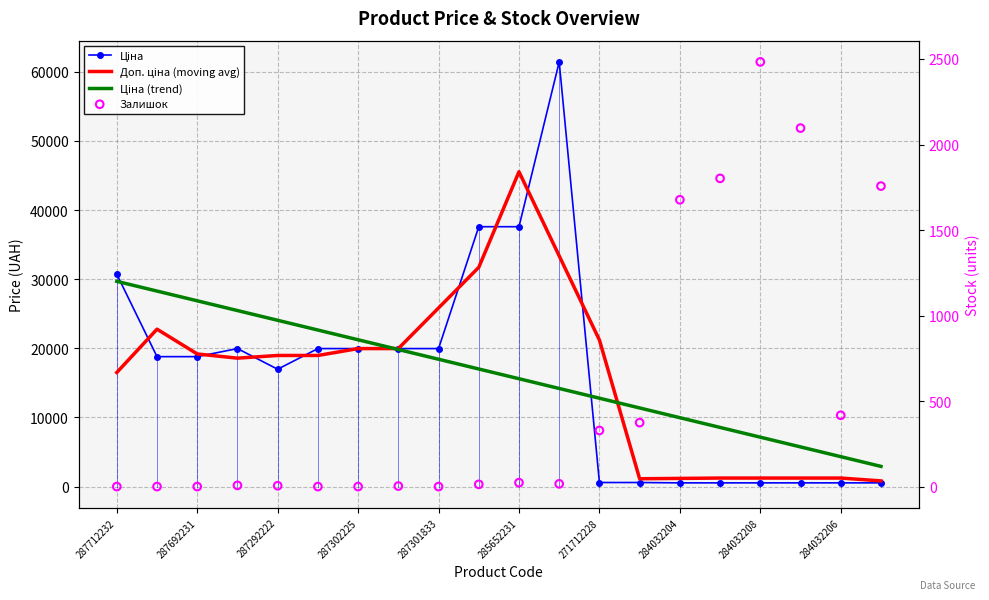

What is the total value across all series at 287292222?

60005.8